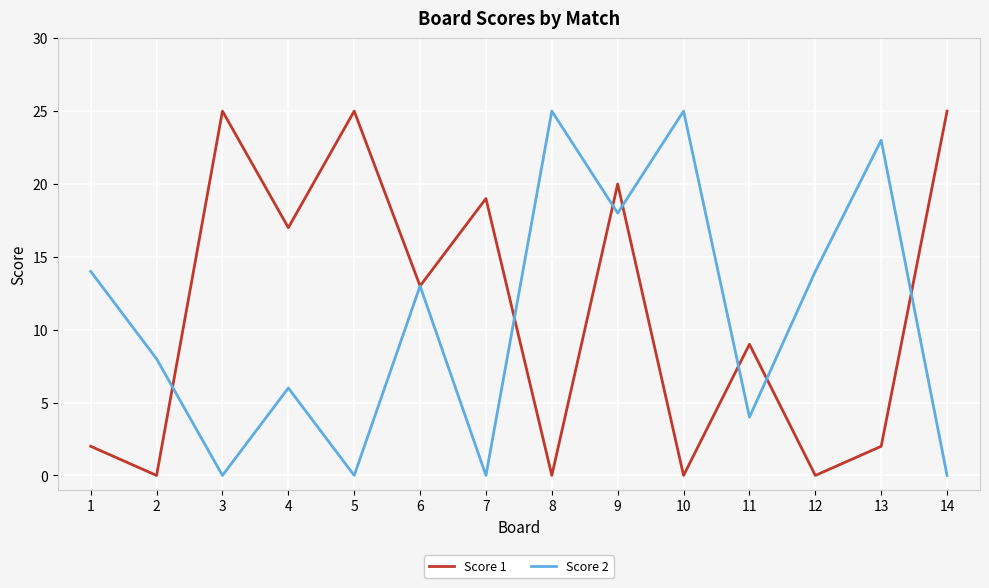

True or false: Score 1 has more than 2 interior local peaks.

True